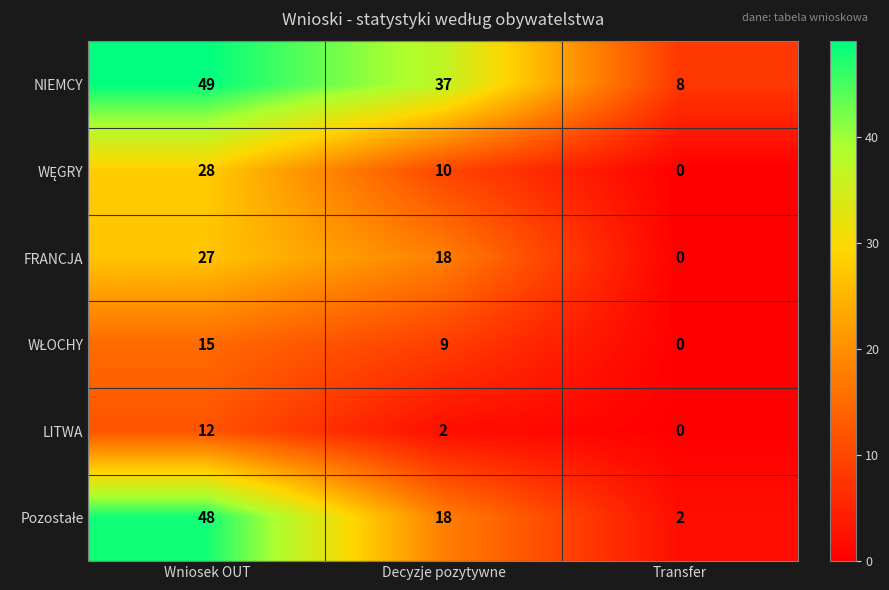

Which series has the largest total across all categories?

NIEMCY